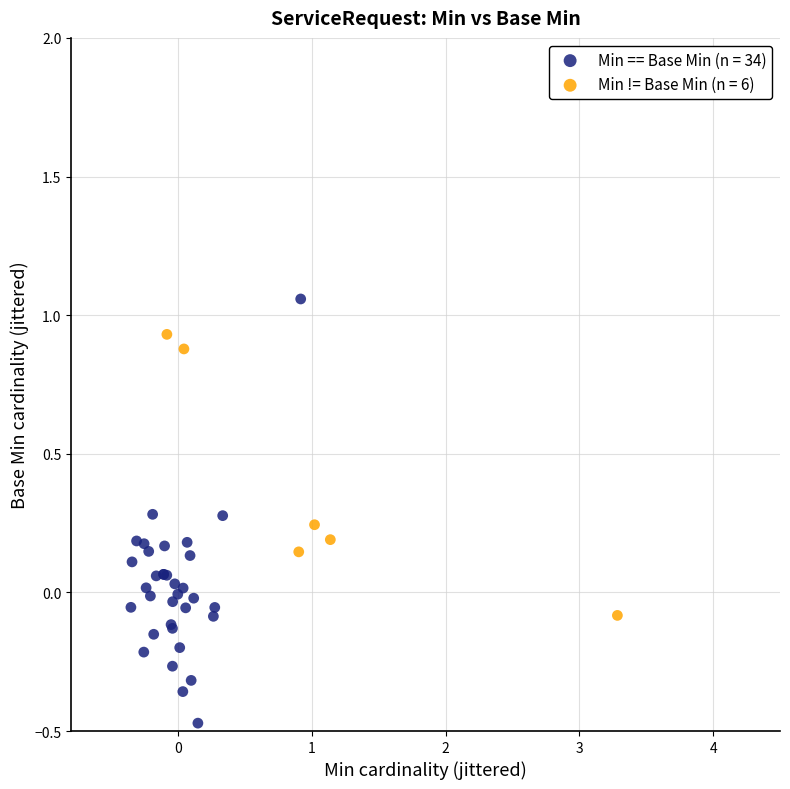

Which series reaches the minimum Y coordinate?

Min == Base Min (n = 34)